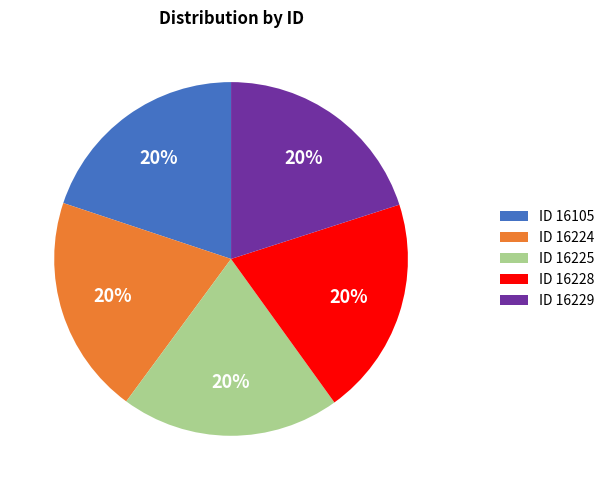

To the nearest percent, what is the average slice percentage?

20%